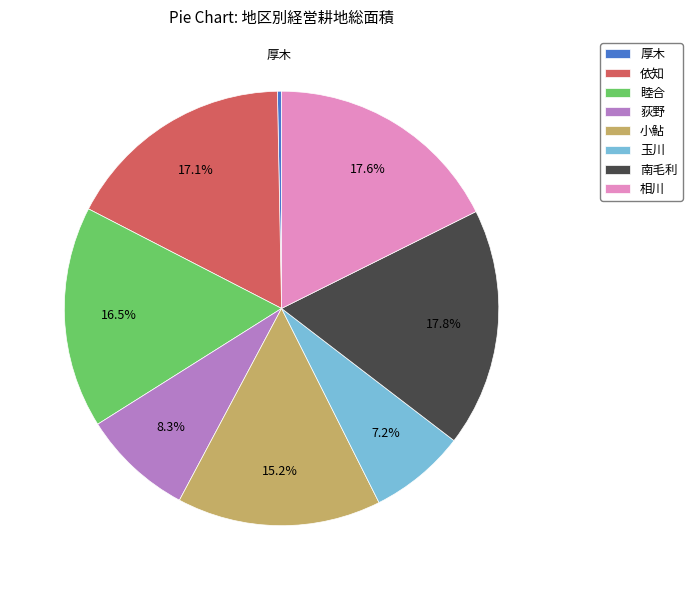

To the nearest percent, what is the difference between the 依知 and 南毛利 slice percentages?

1%